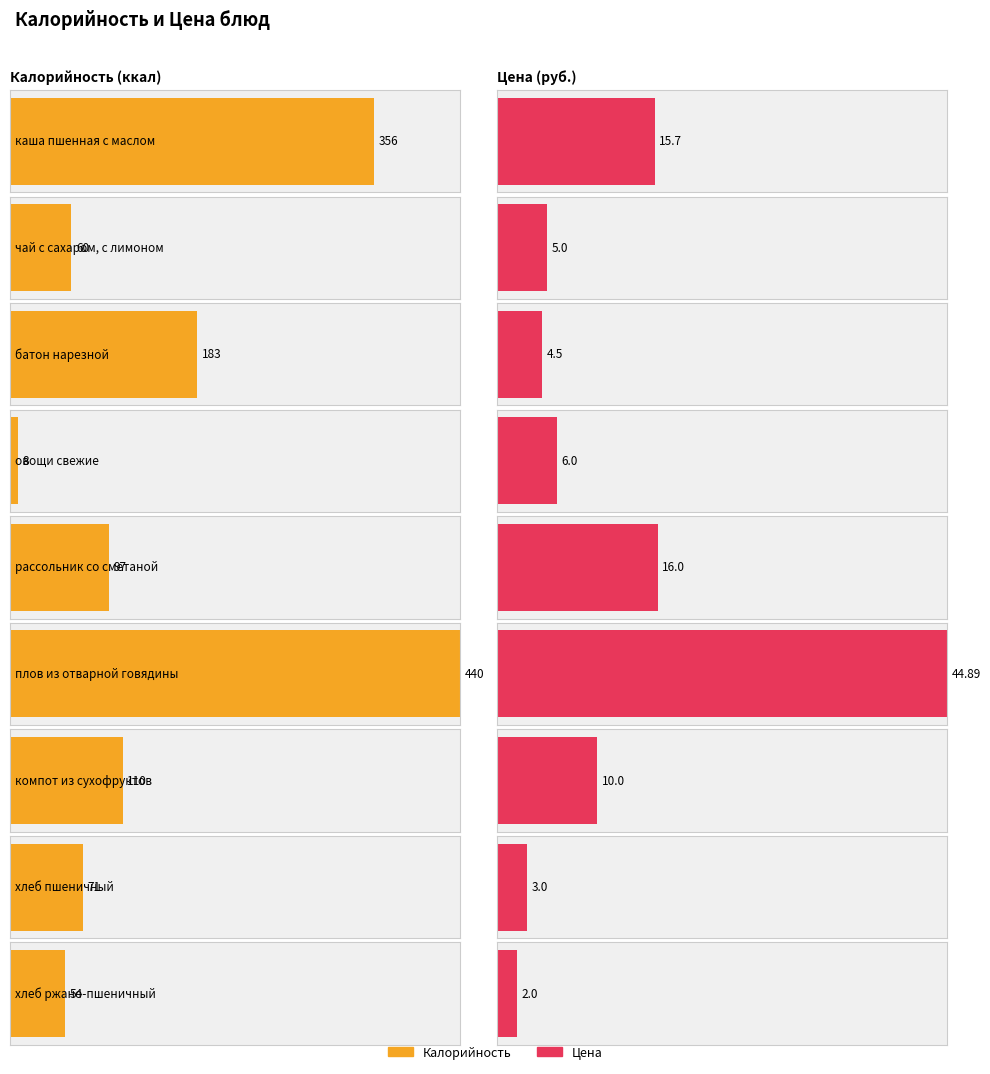

What is the difference between the maximum and minimum values in the Калорийность series?

432.0